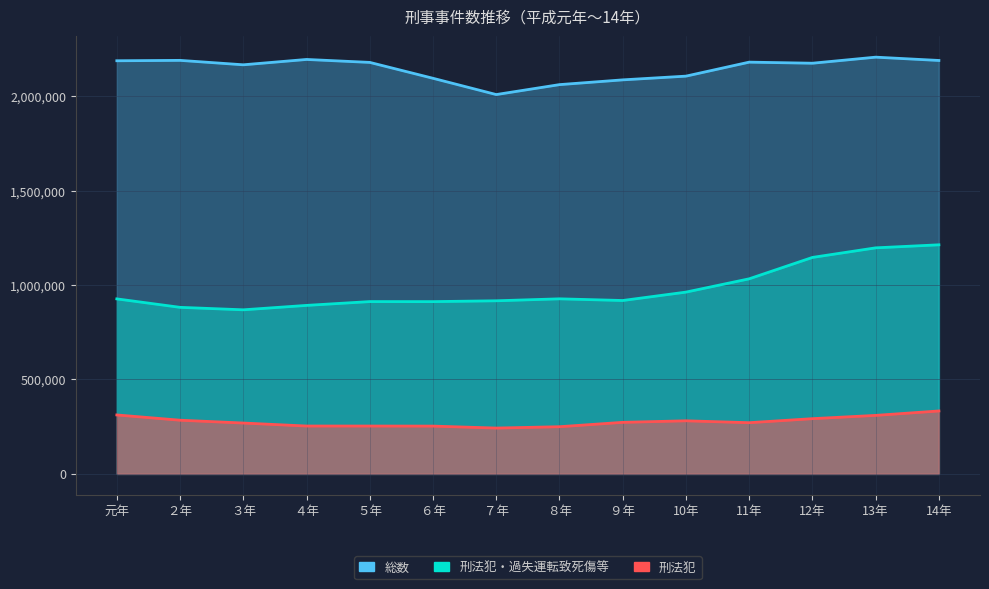

Which category has the highest value in the 刑法犯・過失運転致死傷等 series?

14年